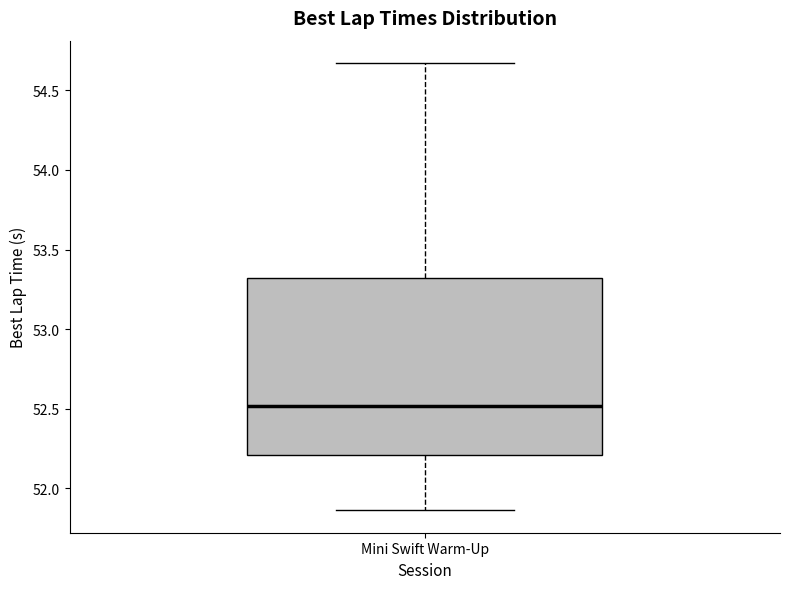

Read this box plot against the y-axis: the position of the median line, the range covered by the box, and the ends of both whiskers. The values are not printed on the chart, so give them approximately, as read against the axis.

median 52.50, box 52.20 to 53.30, whiskers 51.85 to 54.65